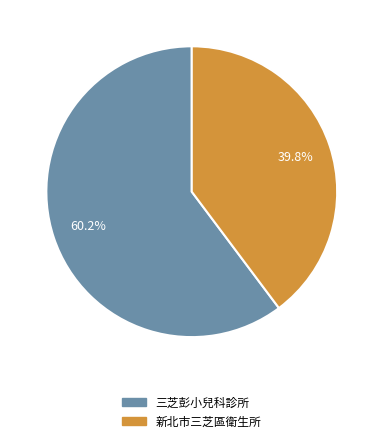

Is it true that 新北市三芝區衛生所 is 40% of the pie?

True